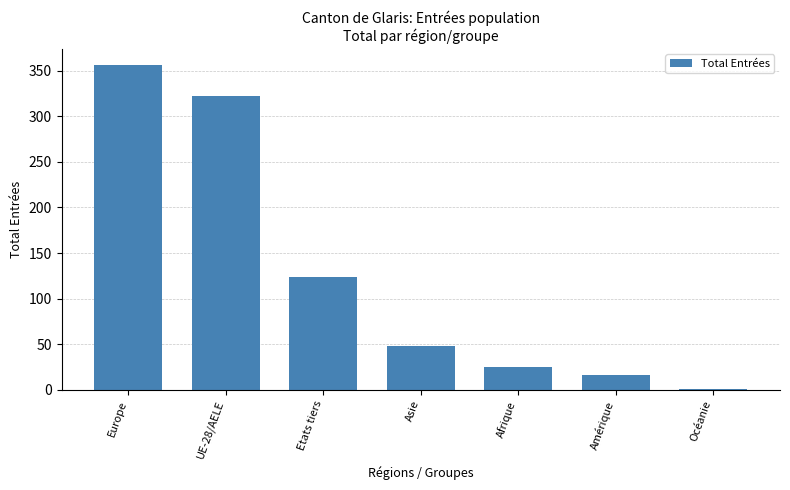

How many distinct data groups are displayed?

1